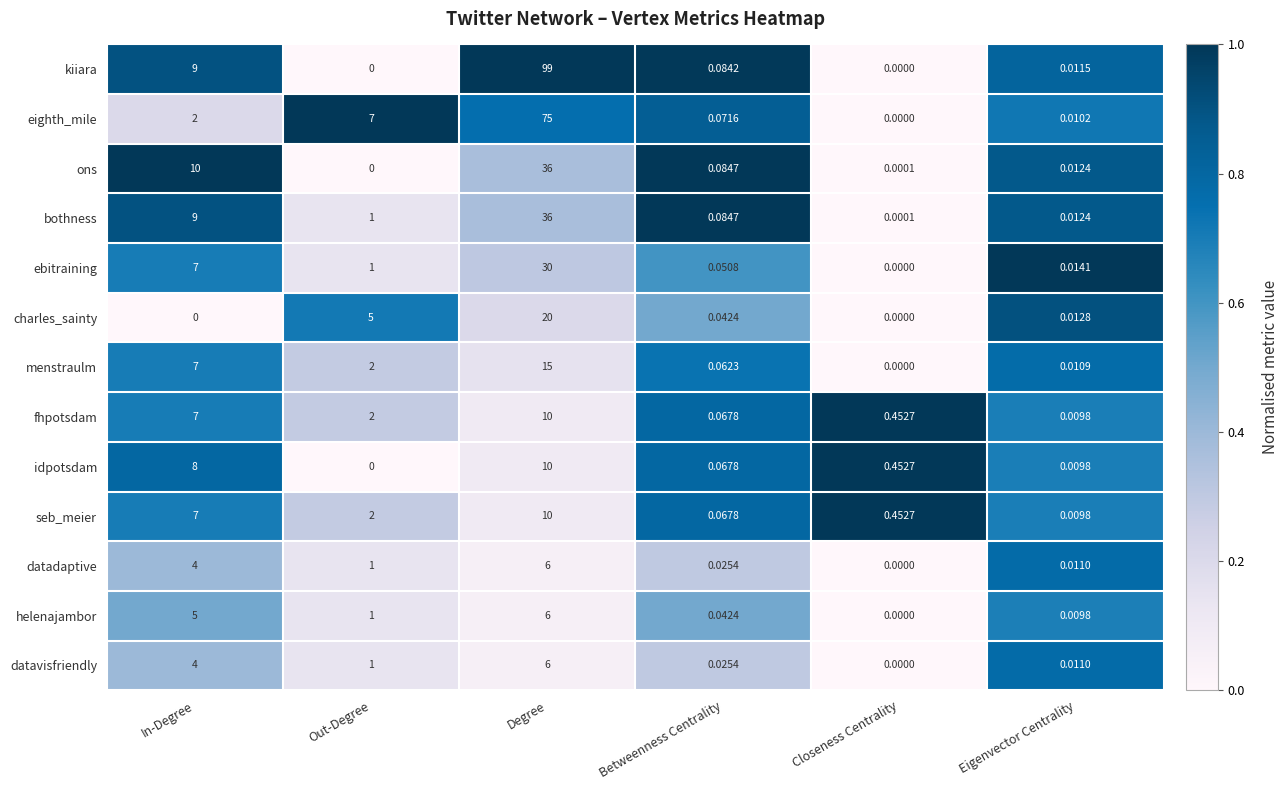

Which series has the largest range (max minus min)?

kiiara